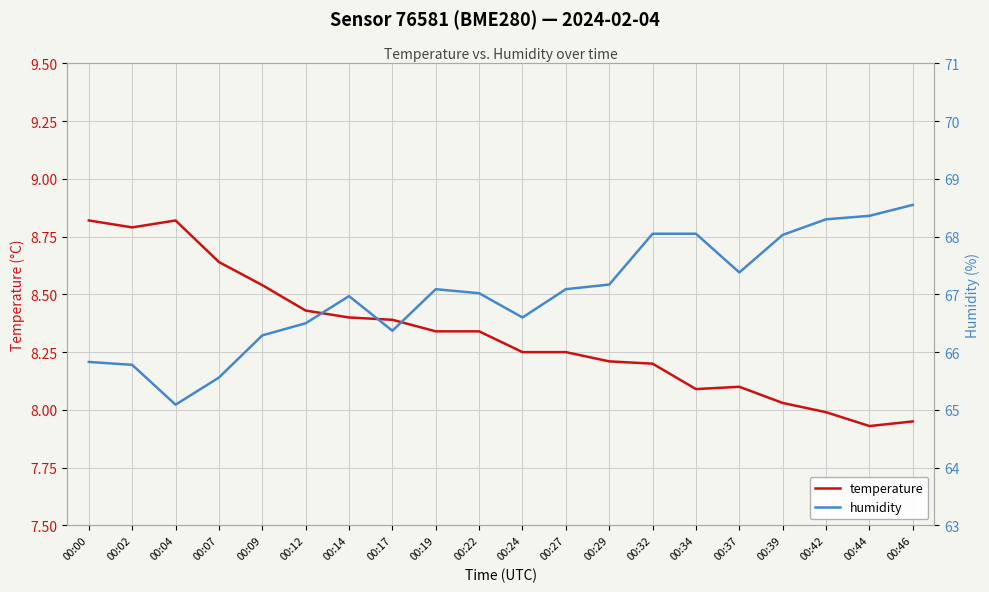

What is the value of the temperature point at the 19th from the left?

7.9